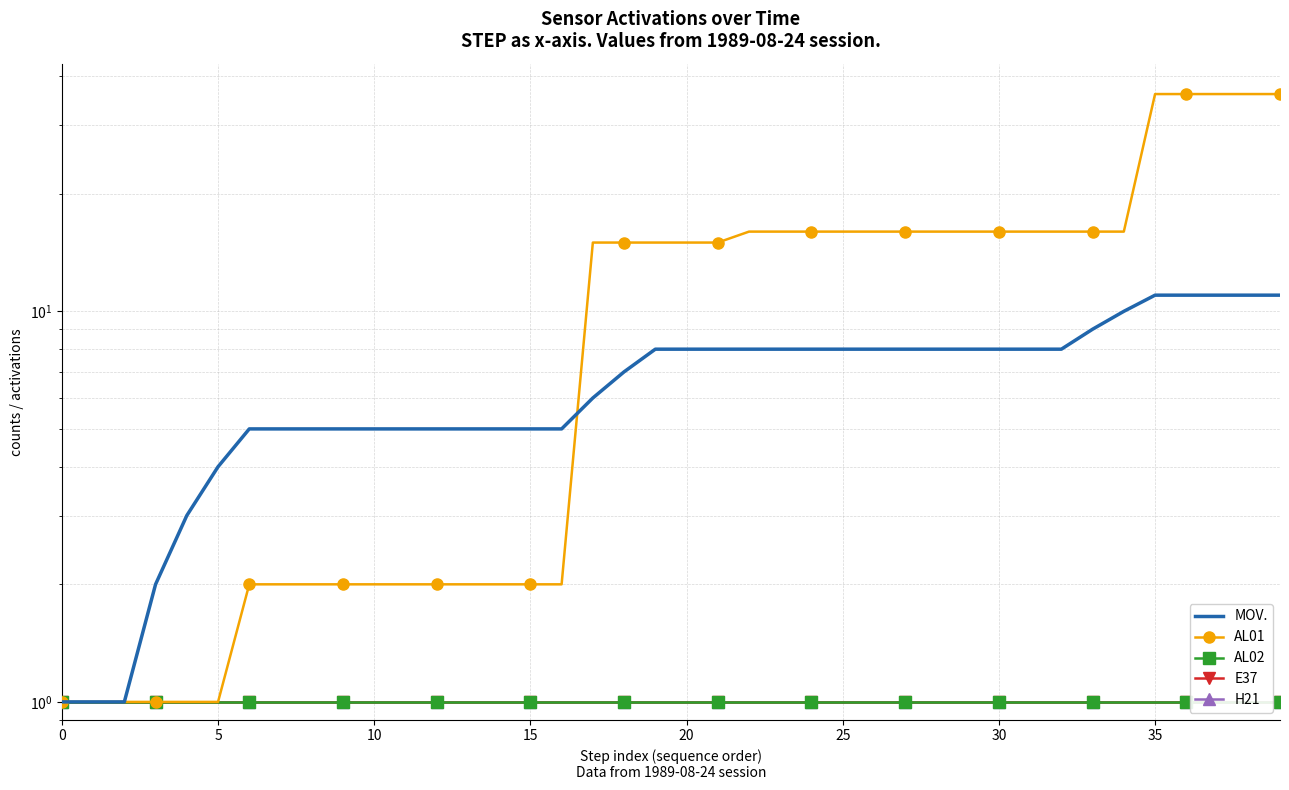

Rank the series by their maximum value, from lowest to highest.

AL02, E37, H21, MOV., AL01